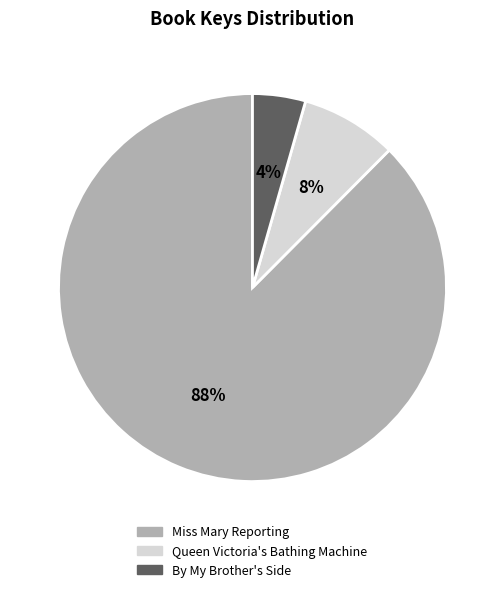

Is it true that Queen Victoria's Bathing Machine is 14% of the pie?

False